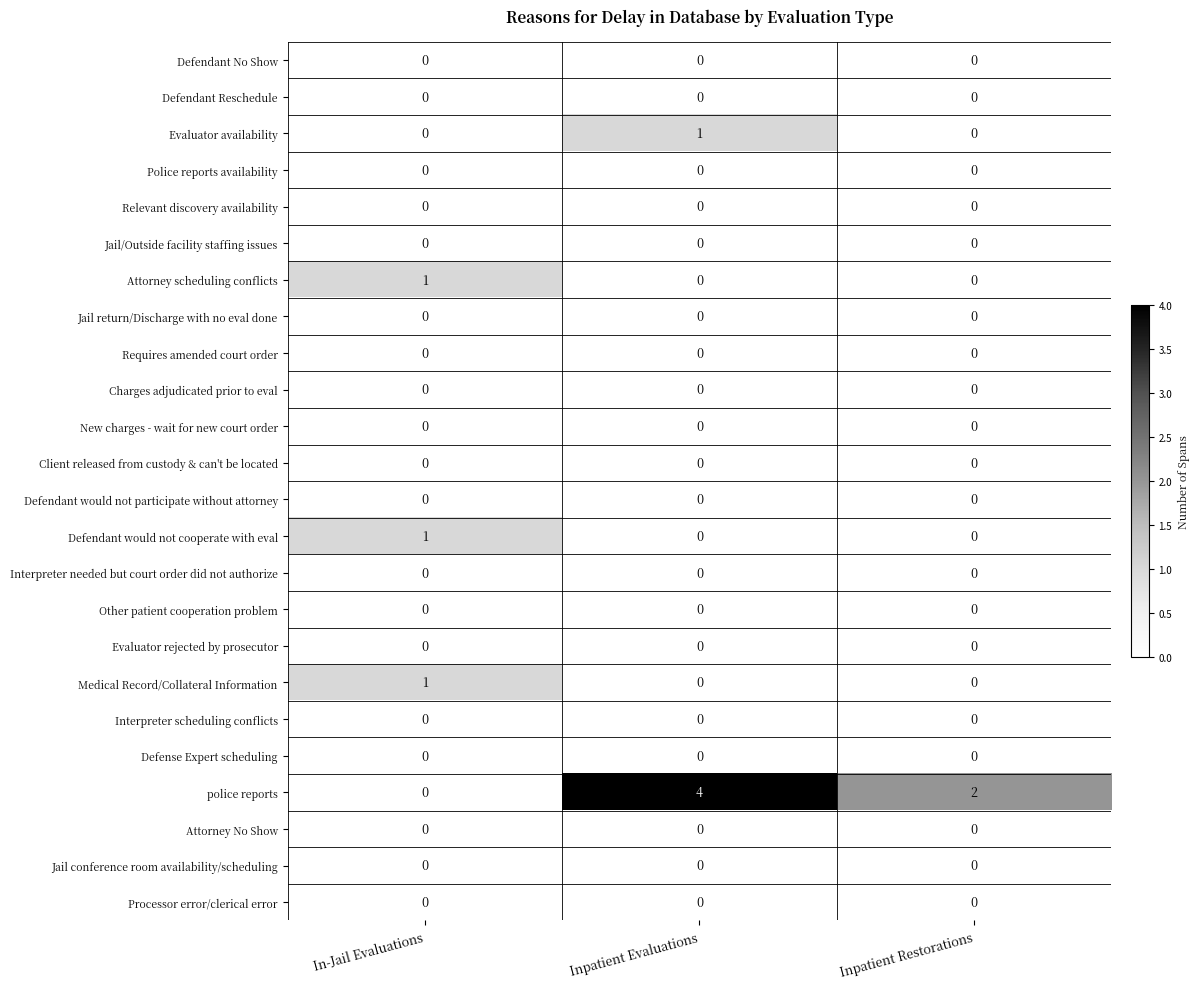

The value of Defendant would not cooperate with eval at Inpatient Evaluations is 0. True or false?

True